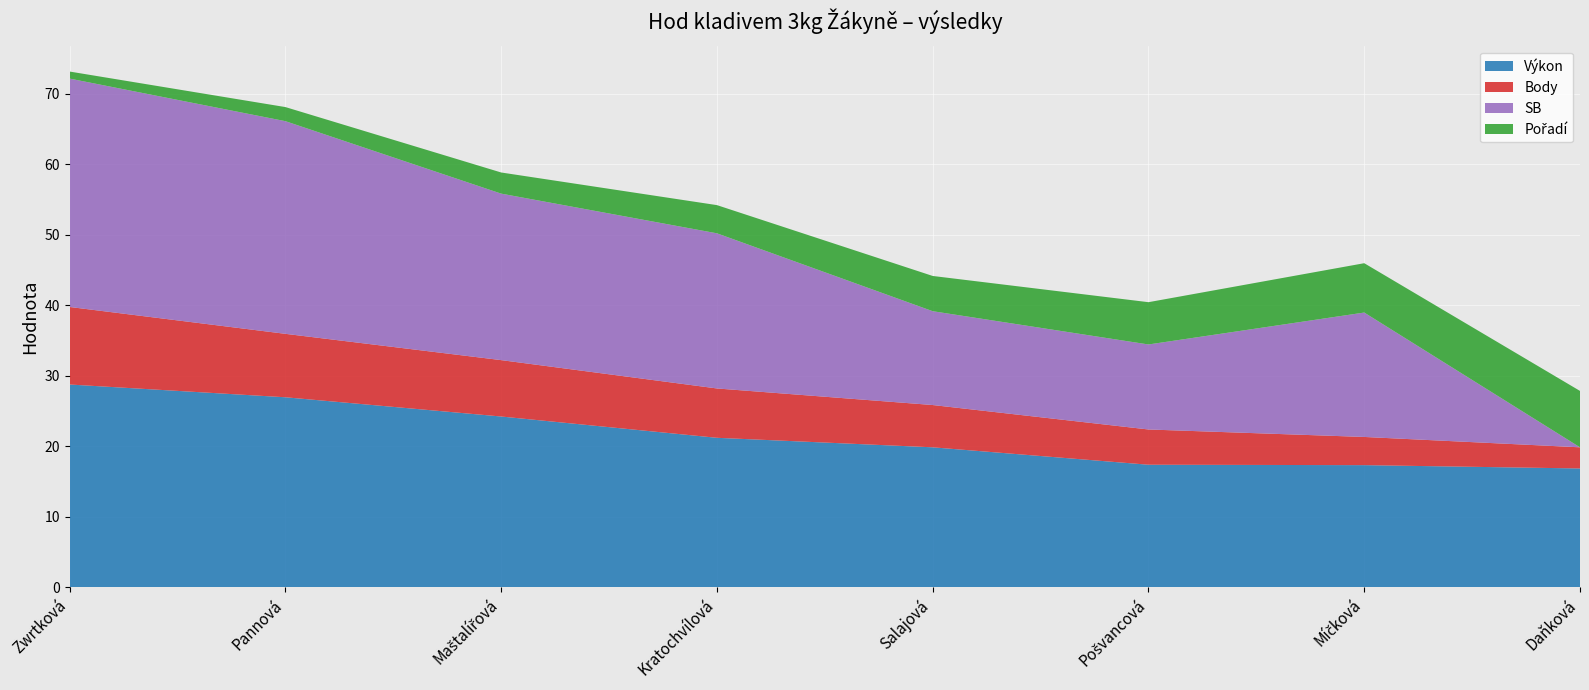

Reading left to right, what are all the values shown in this chart?

Výkon: Zwrtková=28.8	Pannová=27.0	Maštalířová=24.2	Kratochvílová=21.2	Salajová=19.9	Pošvancová=17.4	Míčková=17.3	Daňková=16.9
Body: Zwrtková=11.0	Pannová=9.0	Maštalířová=8.0	Kratochvílová=7.0	Salajová=6.0	Pošvancová=5.0	Míčková=4.0	Daňková=3.0
SB: Zwrtková=32.4	Pannová=30.2	Maštalířová=23.6	Kratochvílová=22.0	Salajová=13.3	Pošvancová=12.1	Míčková=17.6	Daňková=0.0
Pořadí: Zwrtková=1.0	Pannová=2.0	Maštalířová=3.0	Kratochvílová=4.0	Salajová=5.0	Pošvancová=6.0	Míčková=7.0	Daňková=8.0